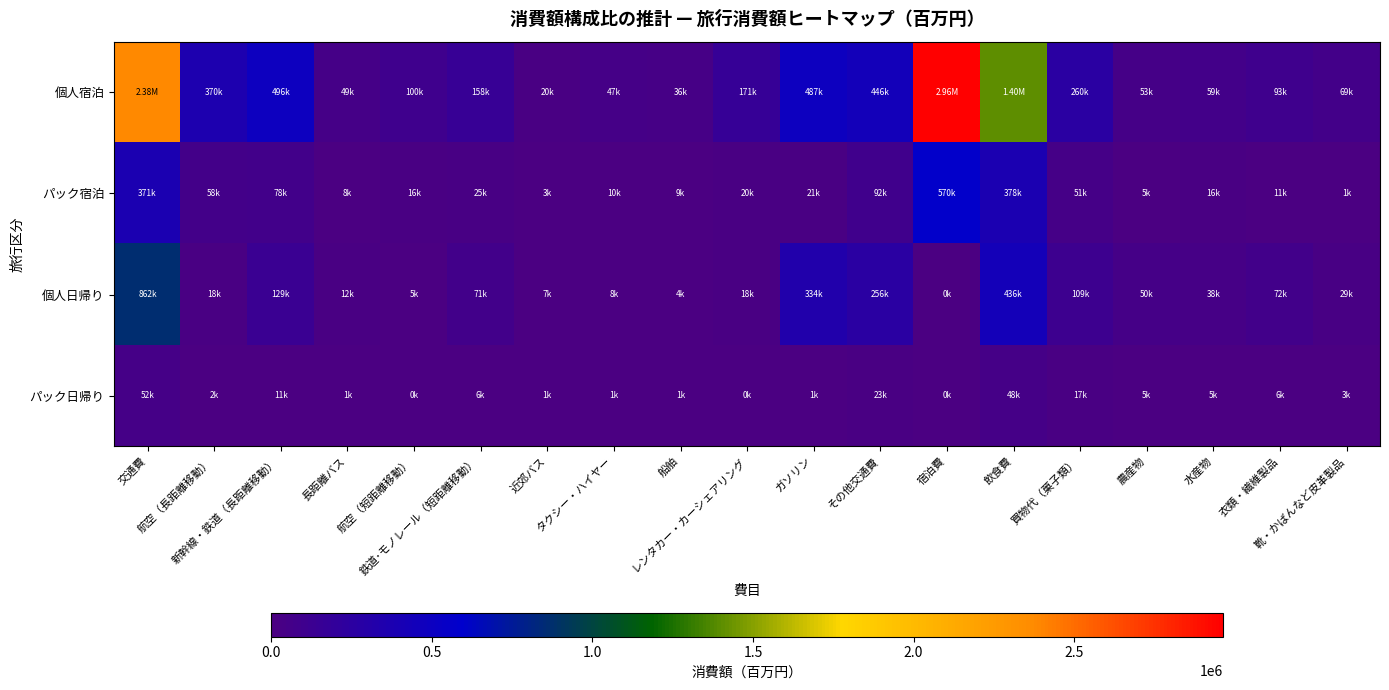

At which category is the sum across all series the highest?

交通費